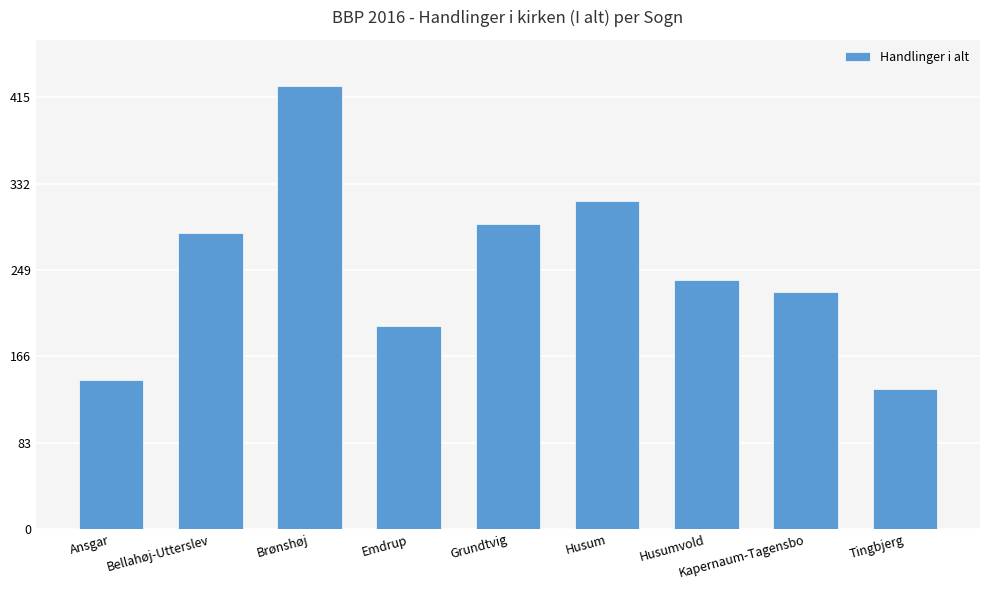

At which label is the value closest to 280?

Bellahøj-Utterslev